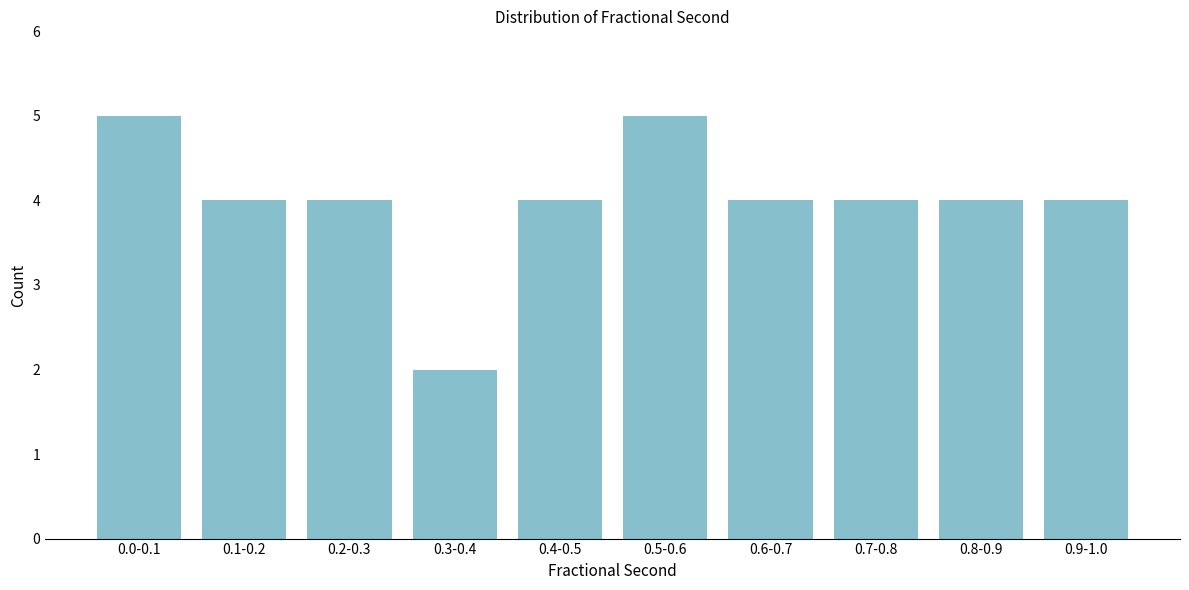

Reading left to right, what are all the values shown in this chart?

0.0-0.1=5	0.1-0.2=4	0.2-0.3=4	0.3-0.4=2	0.4-0.5=4	0.5-0.6=5	0.6-0.7=4	0.7-0.8=4	0.8-0.9=4	0.9-1.0=4